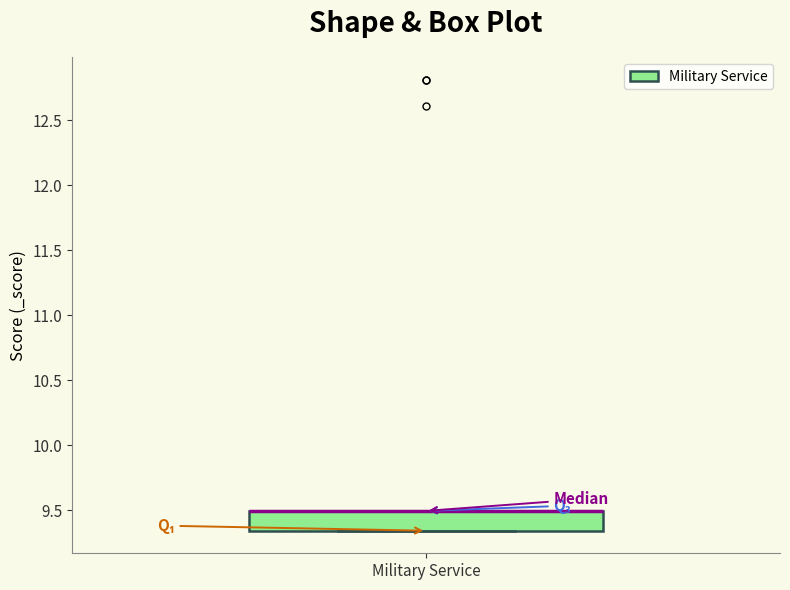

Transcribe this box plot: give where the median line is, the range the box spans, and where the two whiskers end, as read against the y-axis. The values are not printed on the chart, so give them approximately, as read against the axis.

median 9.50 (drawn on the box's upper edge), box 9.35 to 9.50, whiskers 9.35 to 9.50